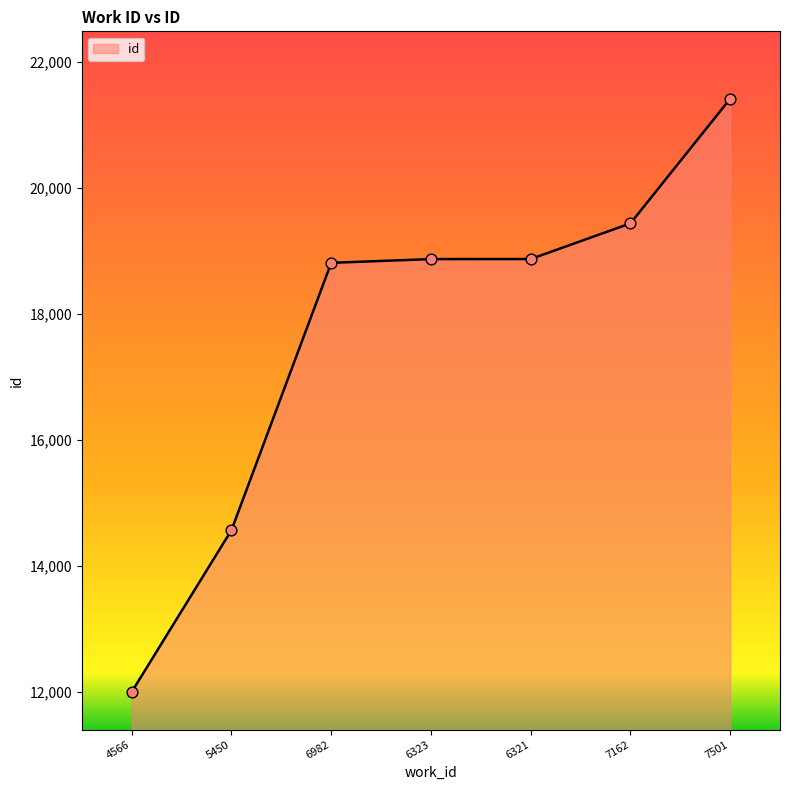

What is the change in value from 7162 to 7501?

+1978